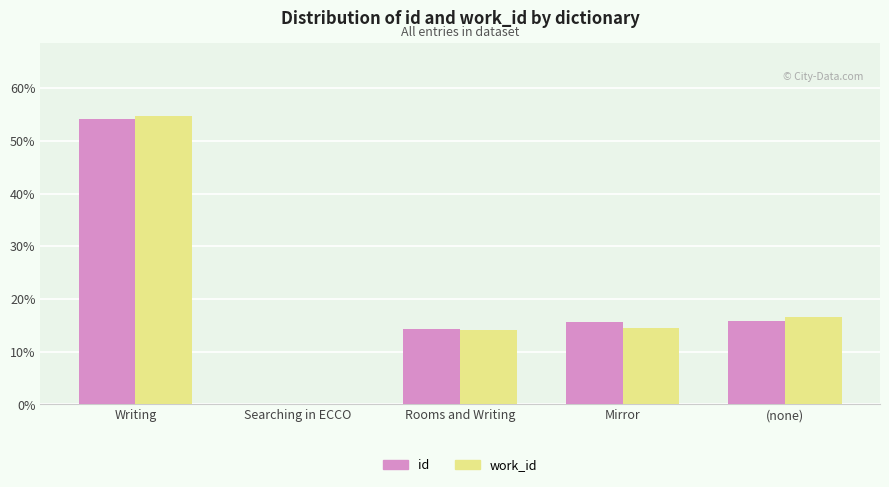

What is the difference between the id values at (none) and Rooms and Writing?

1.4